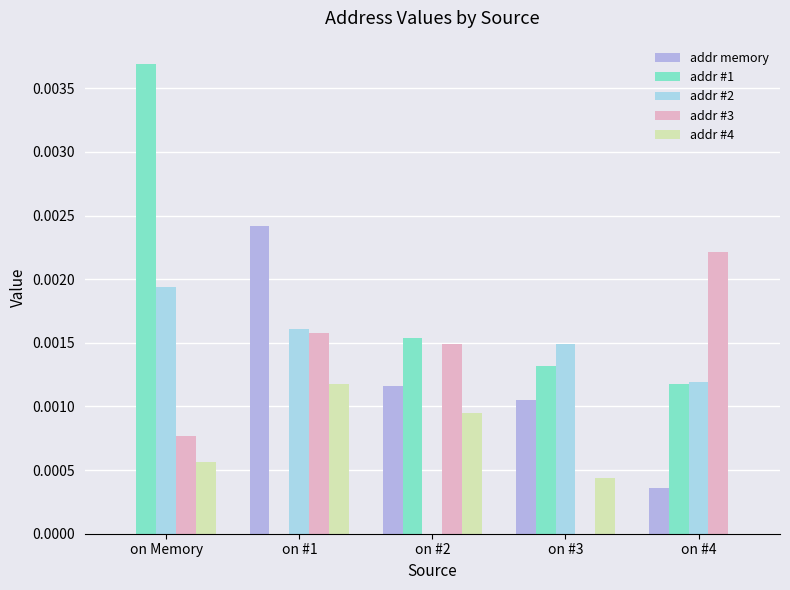

How many categories are shown in the chart?

5